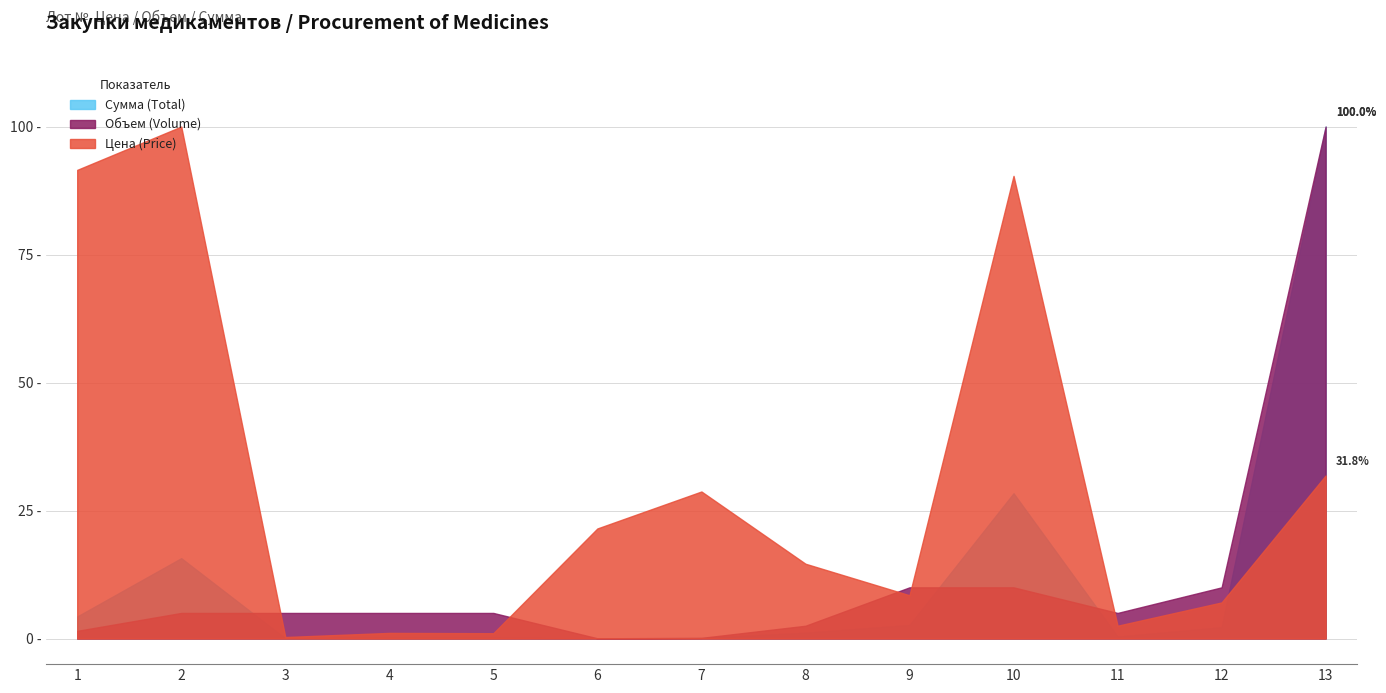

How many lines are shown in the chart?

3